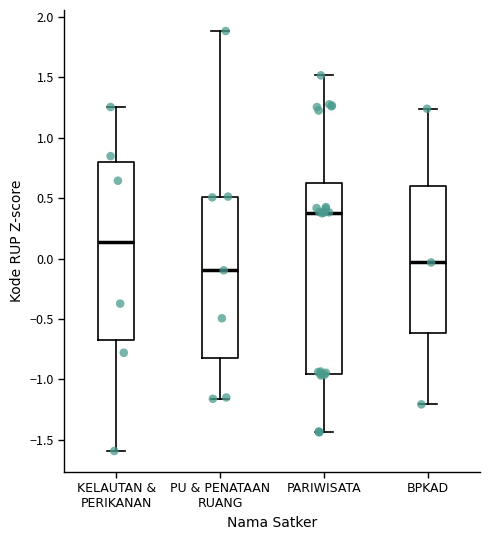

Reading left to right, read every box against the y-axis: the position of its median line, the range the box covers, and the ends of its whiskers. The values are not printed on the chart, so give them approximately, as read against the axis.

KELAUTAN & PERIKANAN: median 0.15, box -0.70 to 0.80, whiskers -1.60 to 1.25
PU & PENATAAN RUANG: median -0.10, box -0.80 to 0.50, whiskers -1.15 to 1.90
PARIWISATA: median 0.40, box -0.95 to 0.65, whiskers -1.45 to 1.50
BPKAD: median -0.05, box -0.60 to 0.60, whiskers -1.20 to 1.25